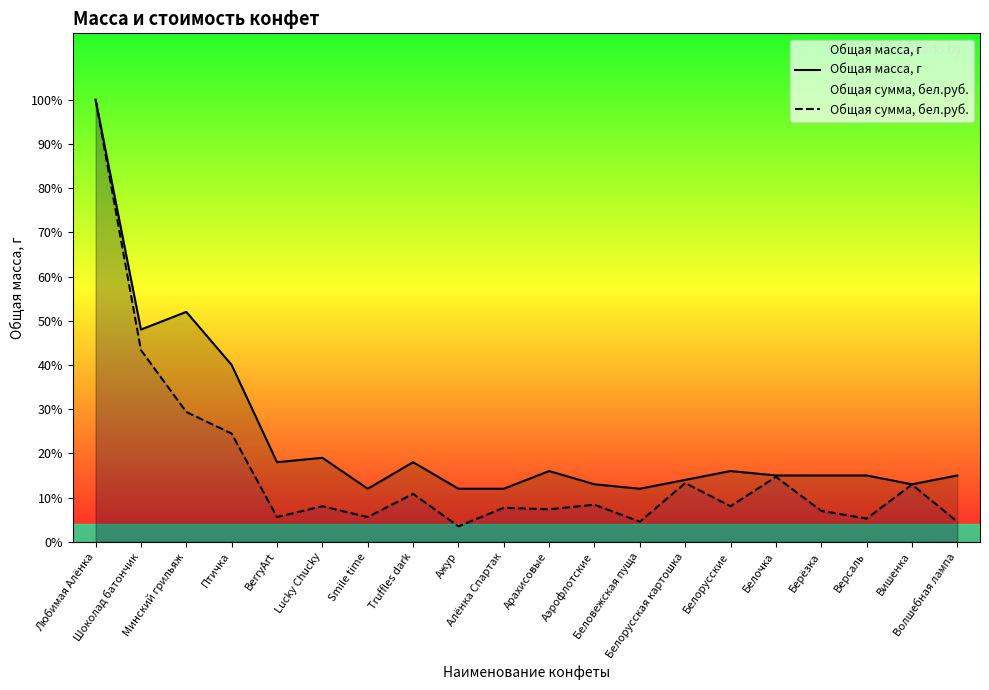

At how many categories does at least one series exceed 69?

1